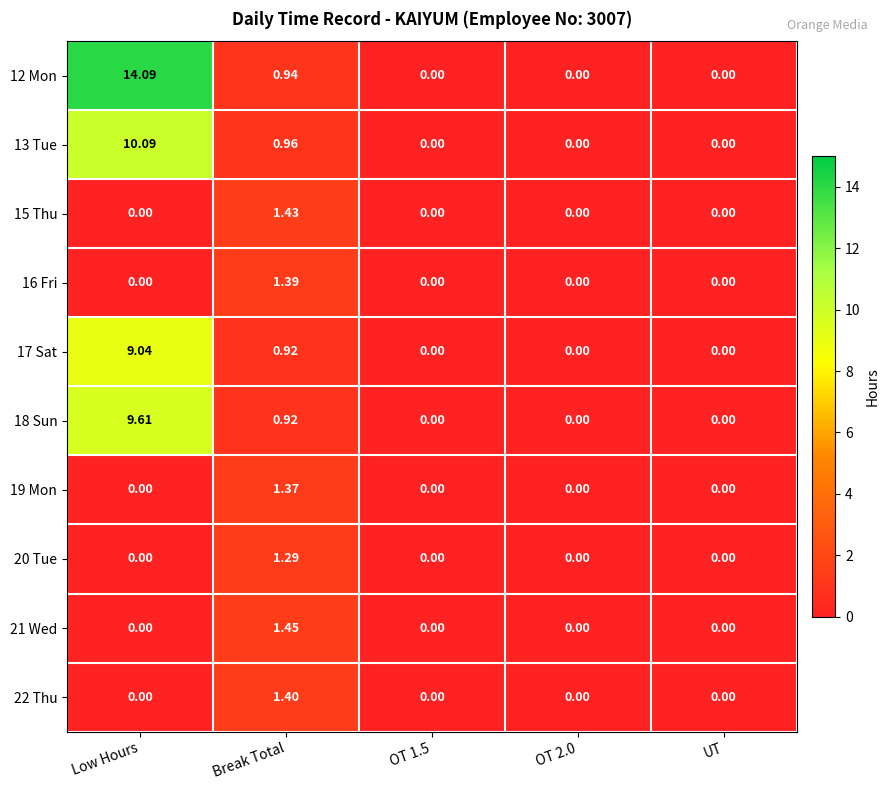

At which category does the chart reach its peak across all series?

Low Hours